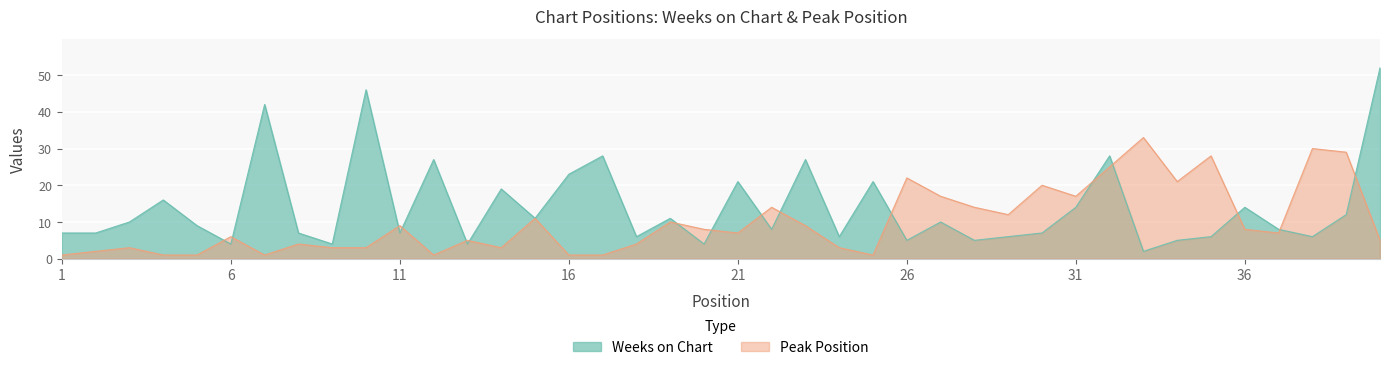

True or false: Weeks on Chart has a value of 11 at 18.

False